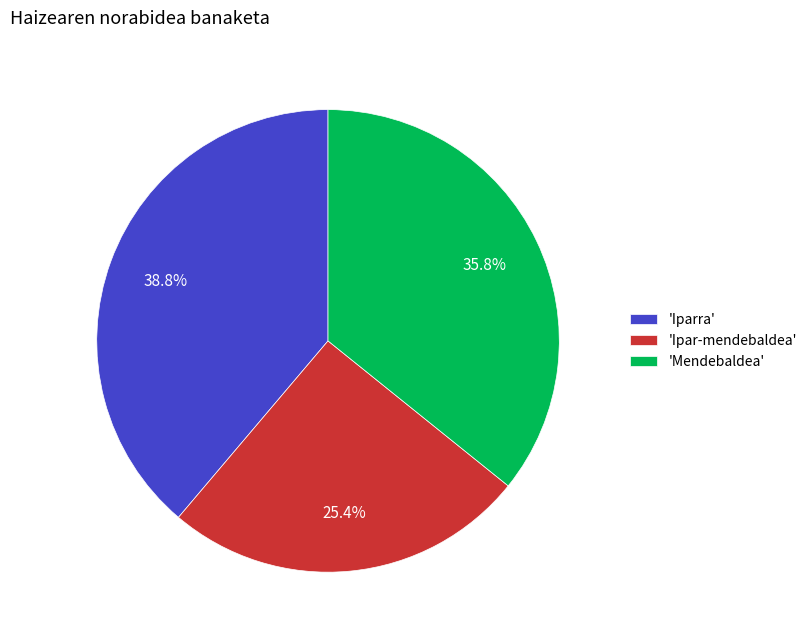

How much of the chart is everything except 'Ipar-mendebaldea'?

74.6%